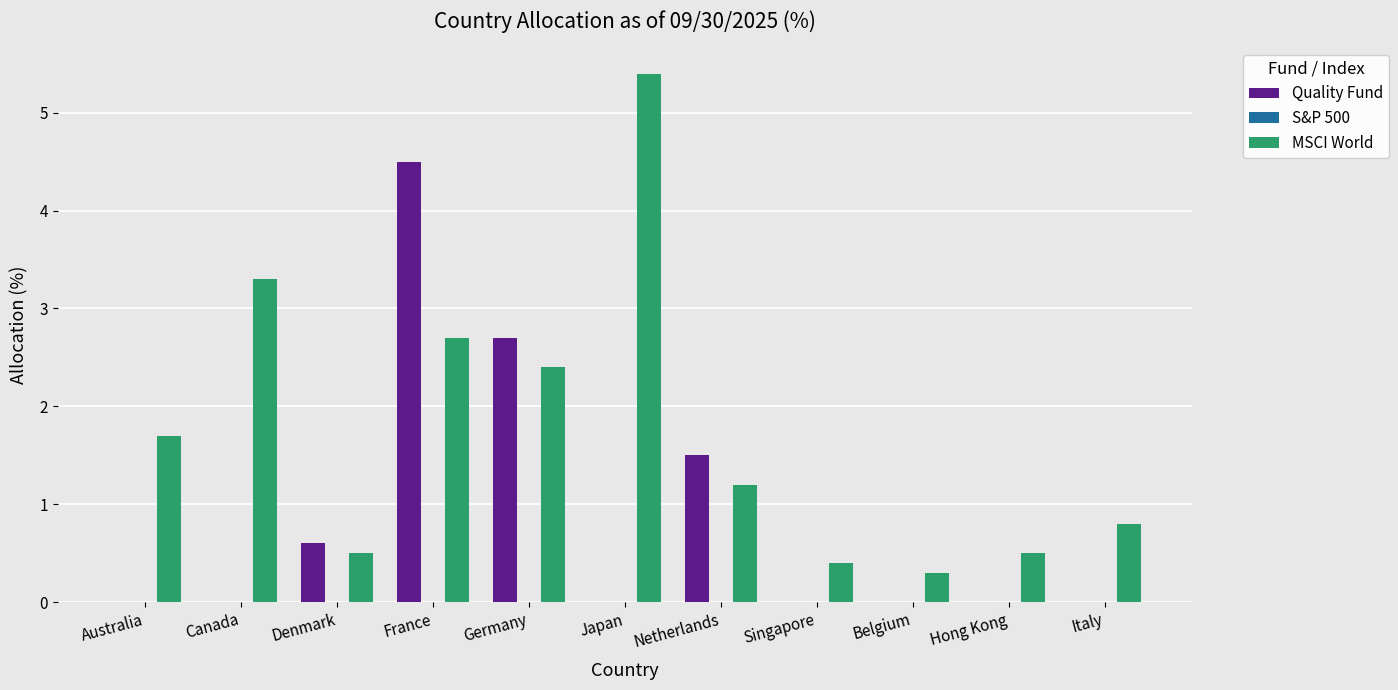

Is the value of Quality Fund at France greater than the value of MSCI World at Germany?

Yes